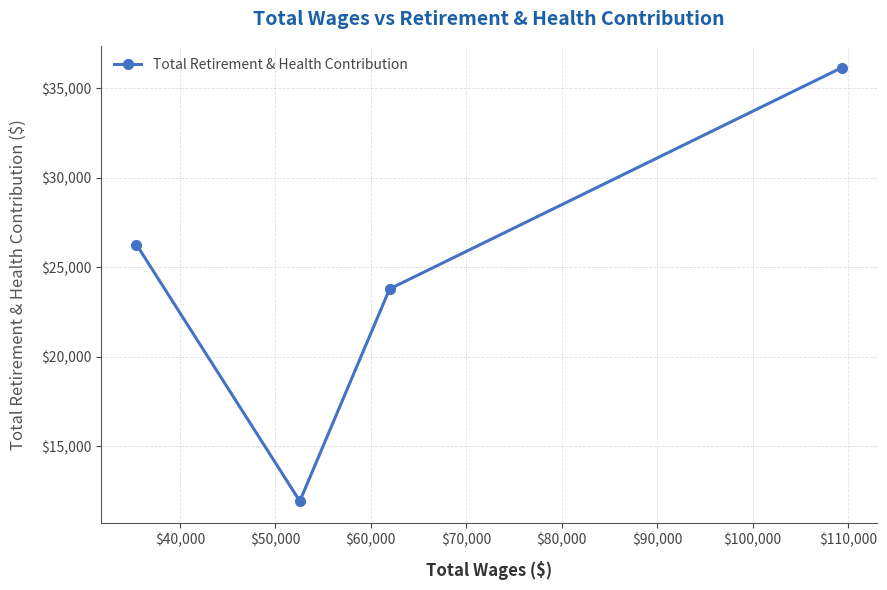

What is the sum of all values?

98159.3